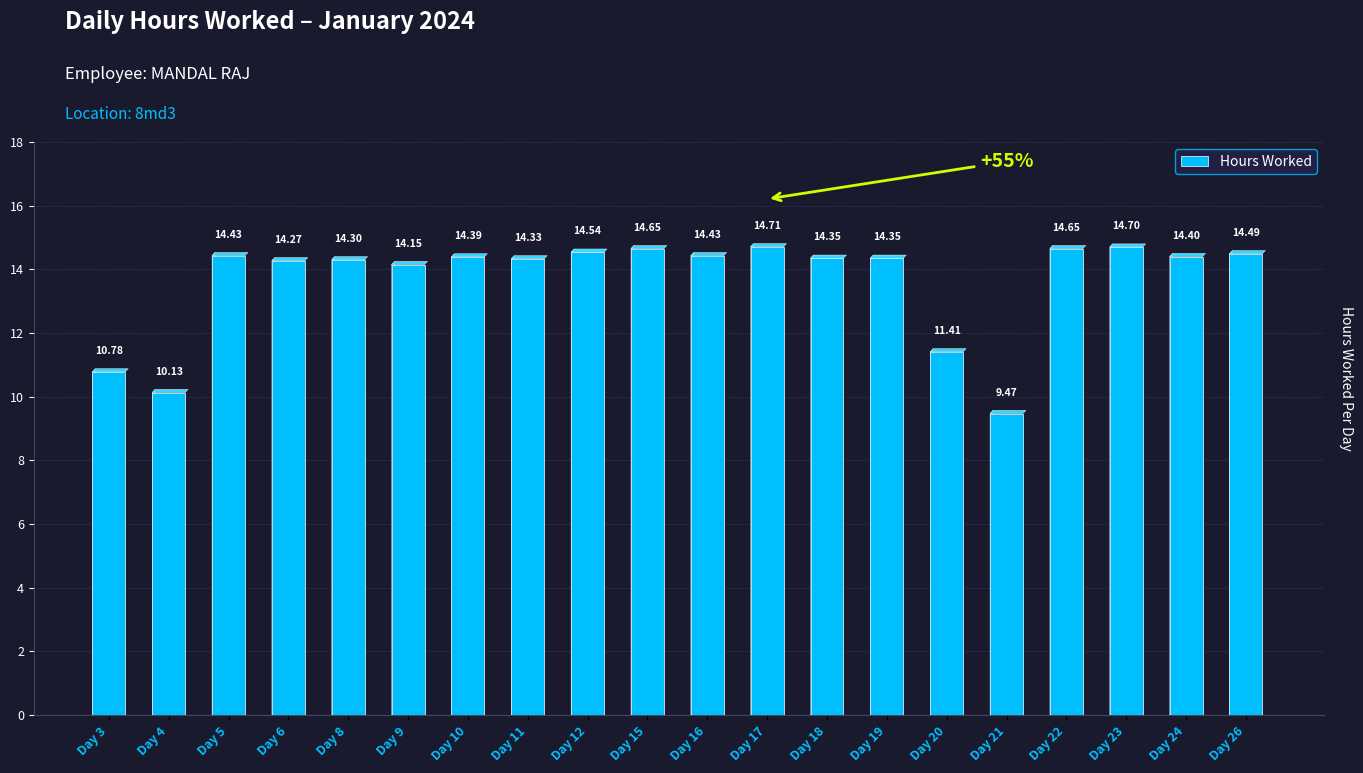

What is the sum of all values?

272.9